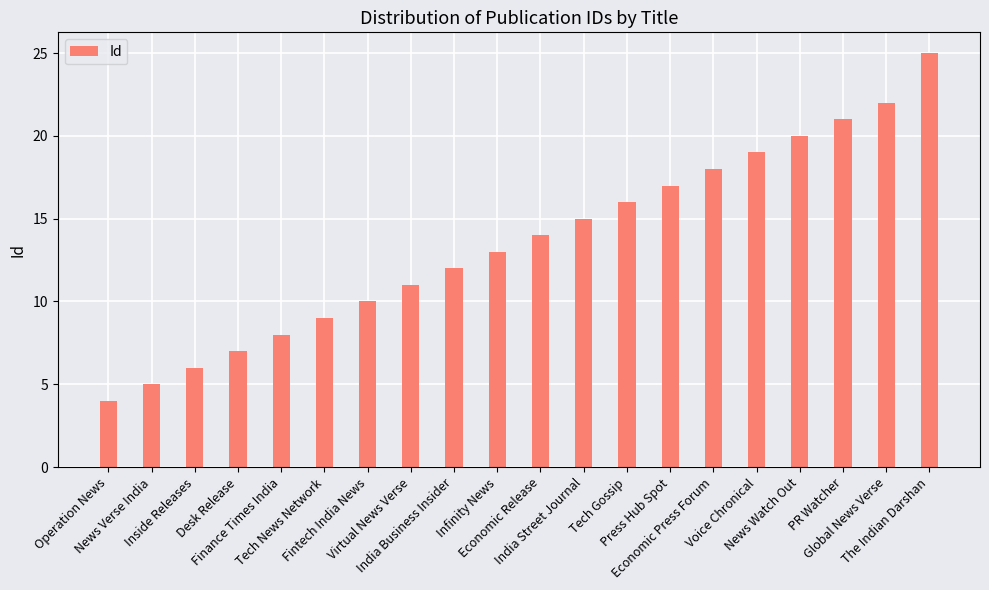

Rank the categories by value from lowest to highest.

Operation News, News Verse India, Inside Releases, Desk Release, Finance Times India, Tech News Network, Fintech India News, Virtual News Verse, India Business Insider, Infinity News, Economic Release, India Street Journal, Tech Gossip, Press Hub Spot, Economic Press Forum, Voice Chronical, News Watch Out, PR Watcher, Global News Verse, The Indian Darshan